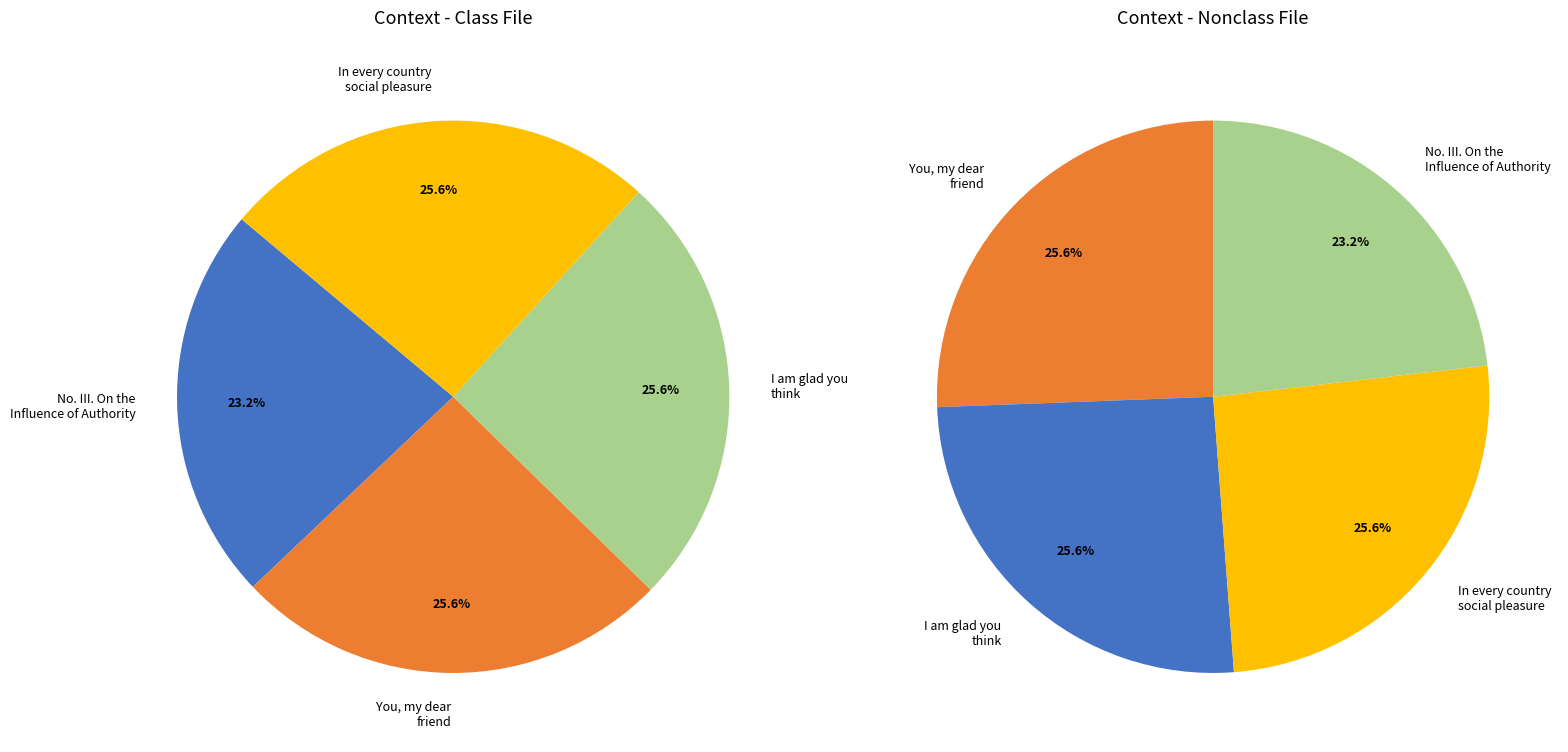

To the nearest percent, what percentage of the pie is You, my dear friend?

26%